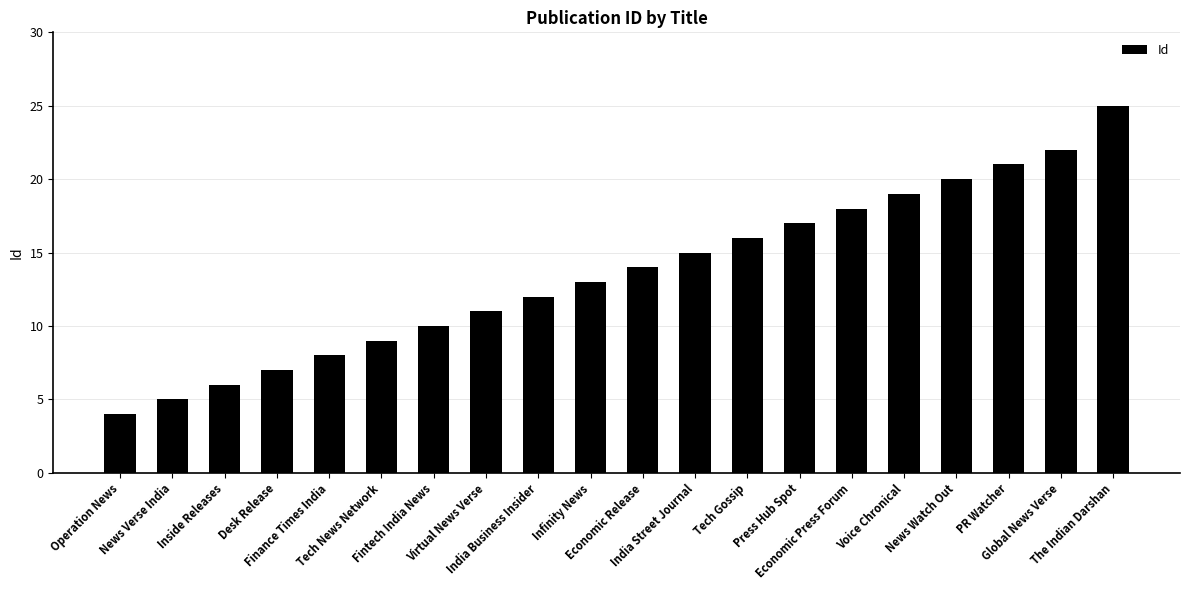

List the labels in order of value, largest first.

The Indian Darshan, Global News Verse, PR Watcher, News Watch Out, Voice Chronical, Economic Press Forum, Press Hub Spot, Tech Gossip, India Street Journal, Economic Release, Infinity News, India Business Insider, Virtual News Verse, Fintech India News, Tech News Network, Finance Times India, Desk Release, Inside Releases, News Verse India, Operation News